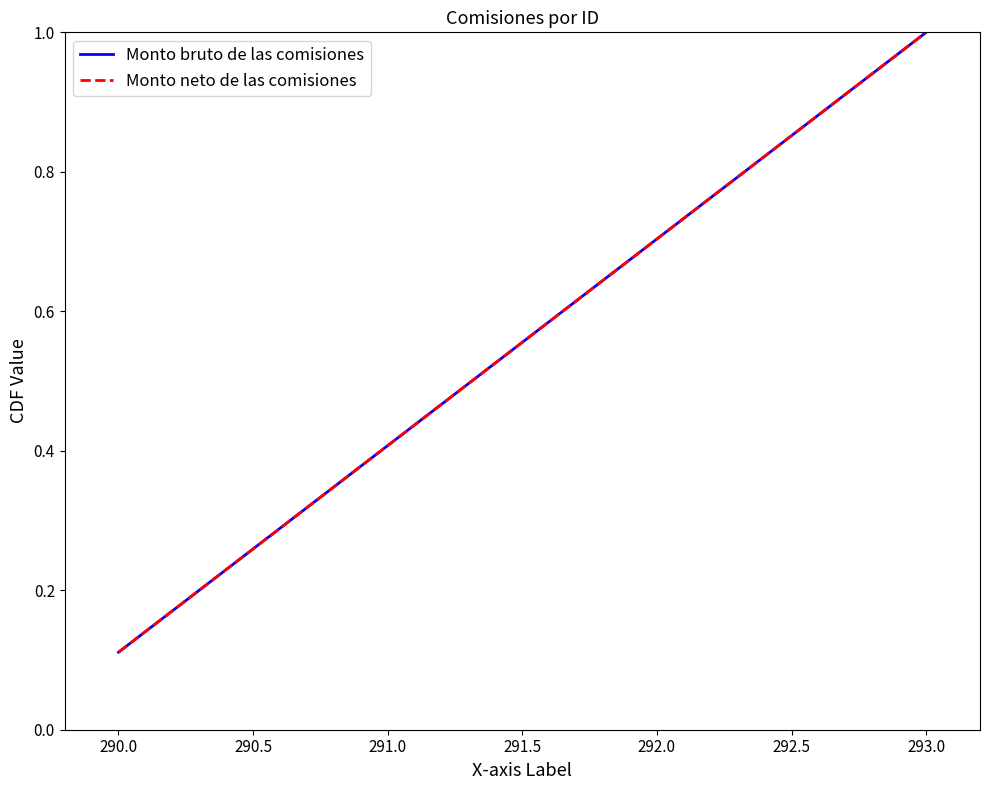

Does the chart display data point markers on the line(s)?

No